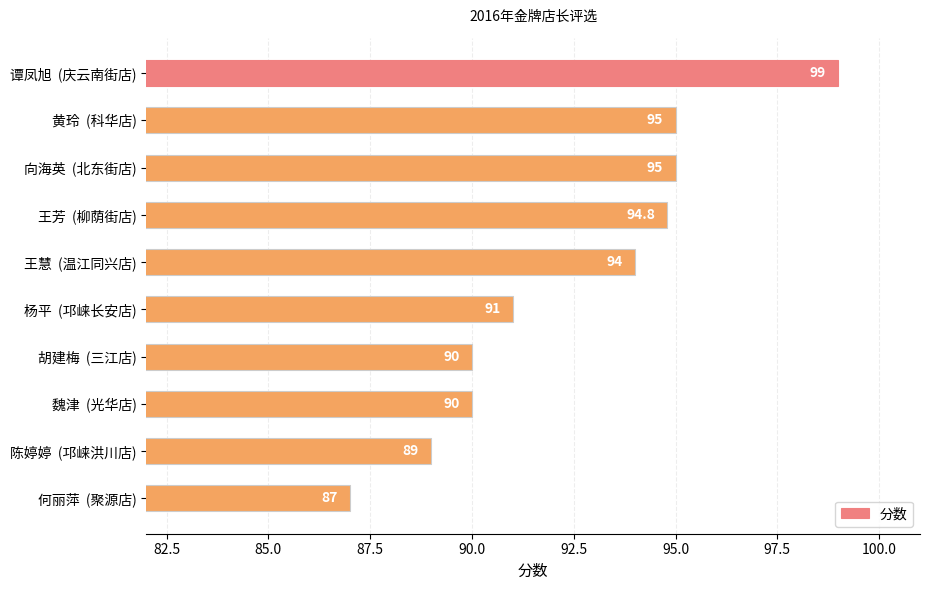

The chart shows a value of 153.7 at 胡建梅  (三江店). True or false?

False